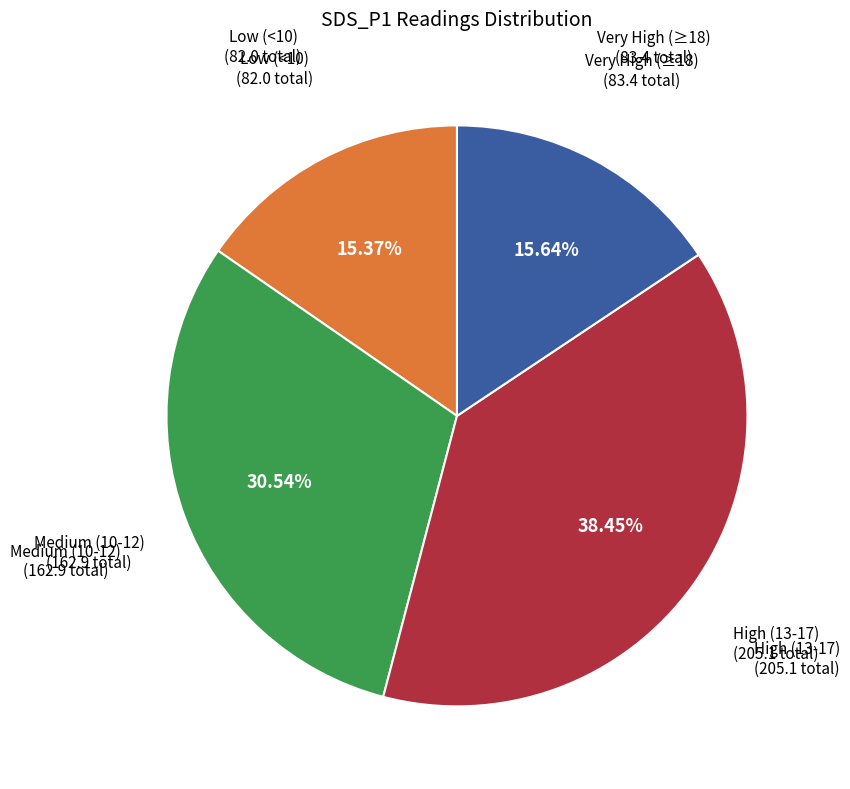

Count the number of slices in the pie.

4